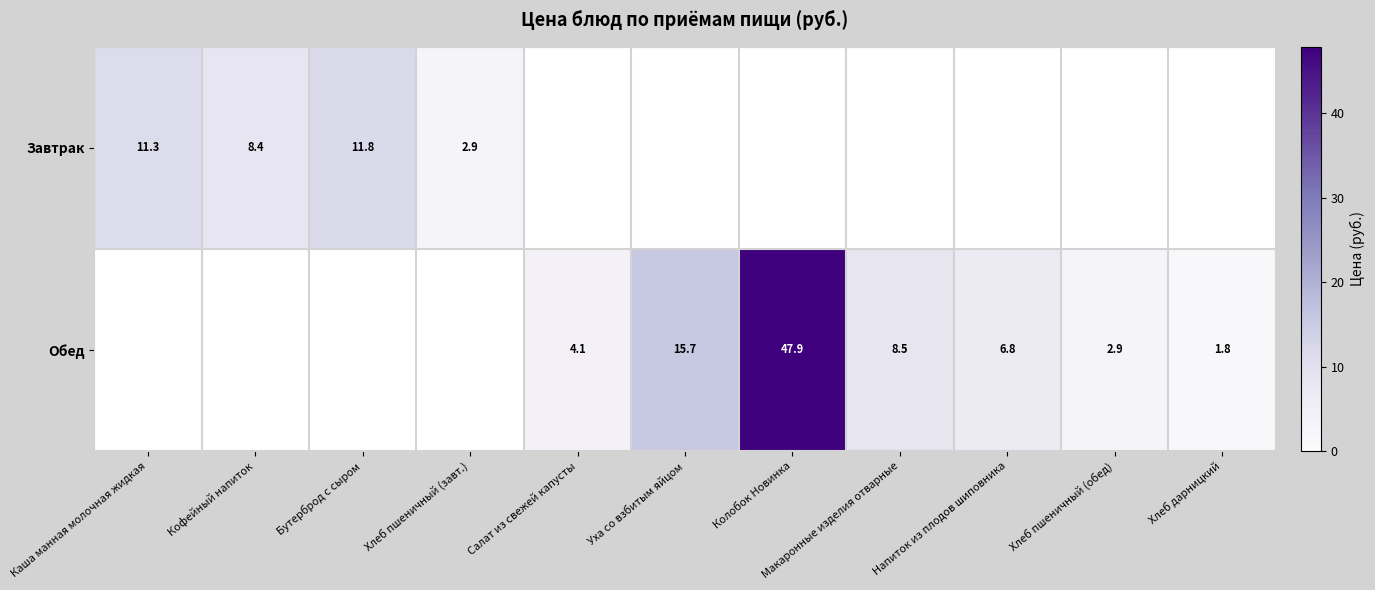

Is the value of Обед at Напиток из плодов шиповника greater than the value of Завтрак at Хлеб пшеничный (завт.)?

Yes